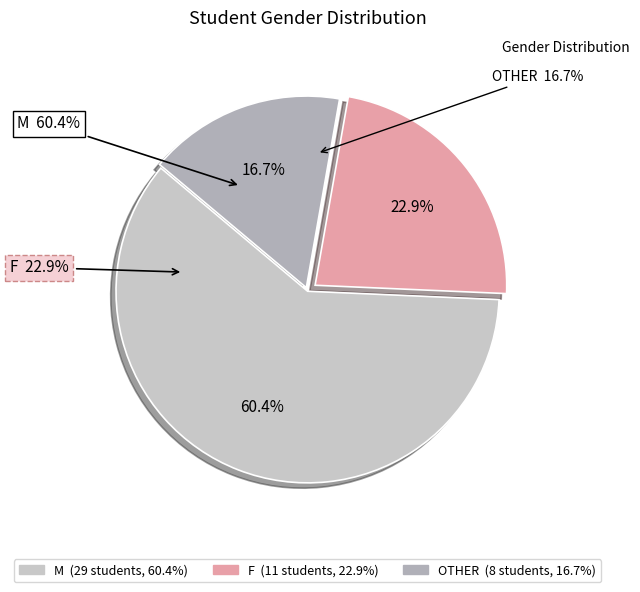

Which has a higher value, OTHER or F?

F